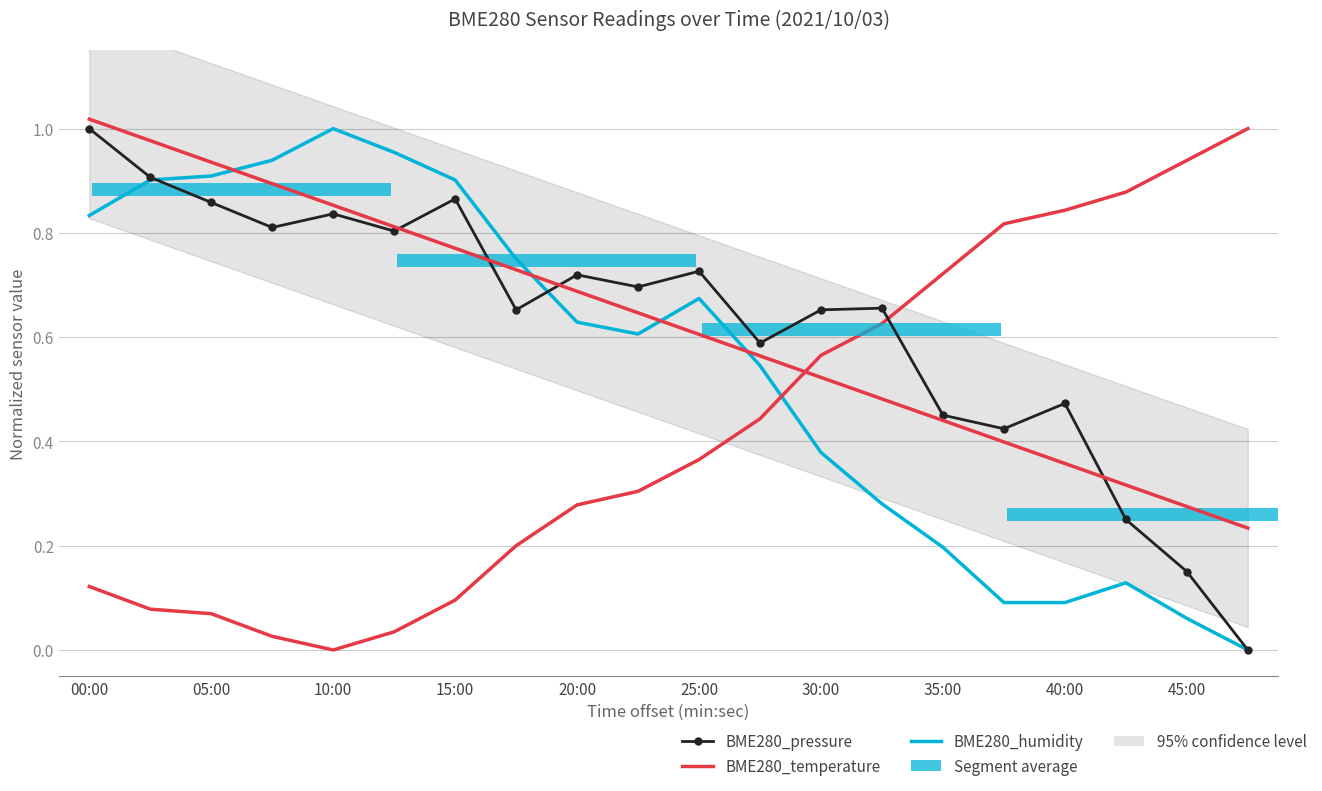

What is the difference between the highest and lowest values at 30:00?

0.3